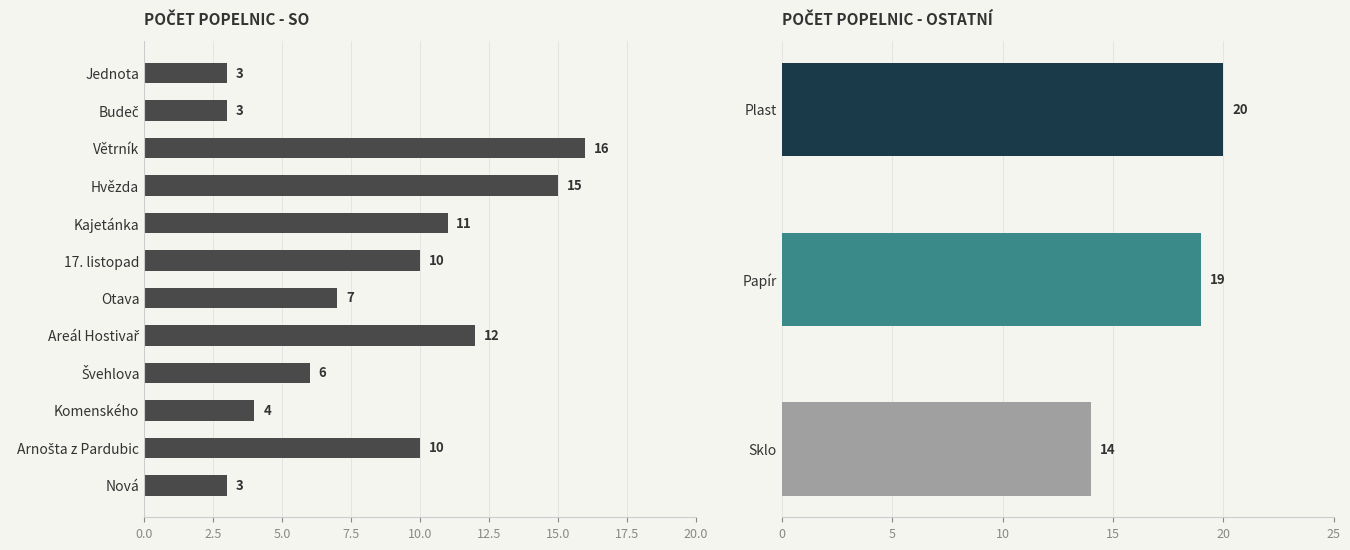

Count the number of values greater than 10.

4